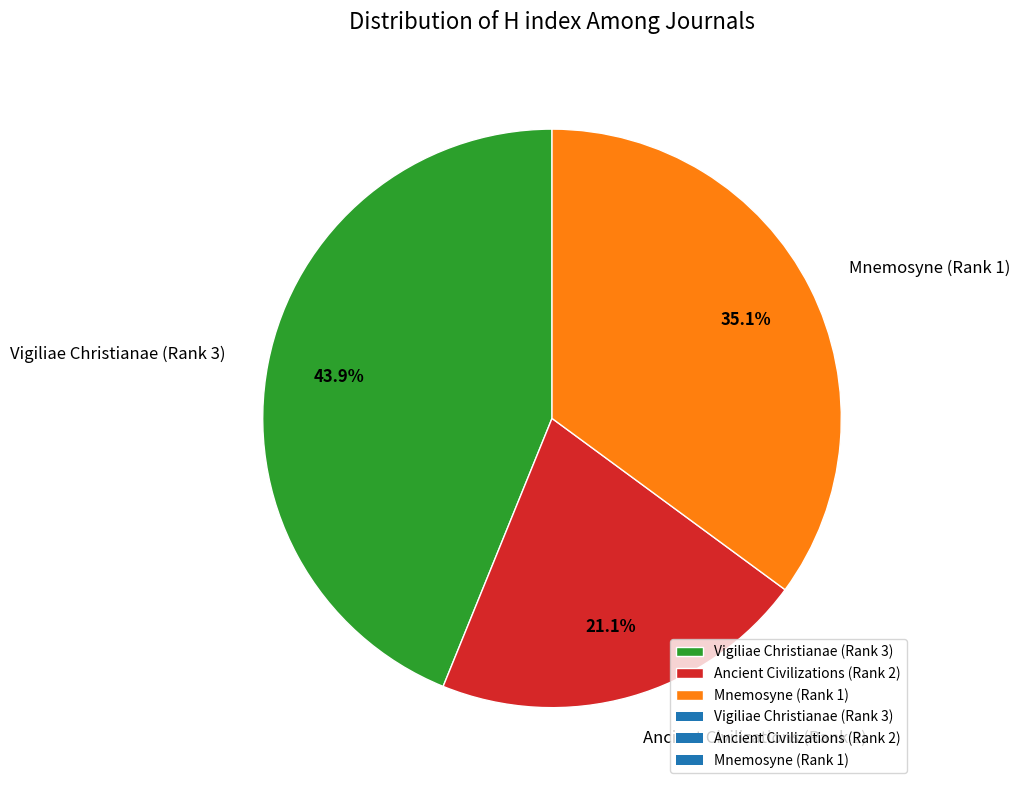

Rank the categories by value from lowest to highest.

Ancient Civilizations (Rank 2), Mnemosyne (Rank 1), Vigiliae Christianae (Rank 3)